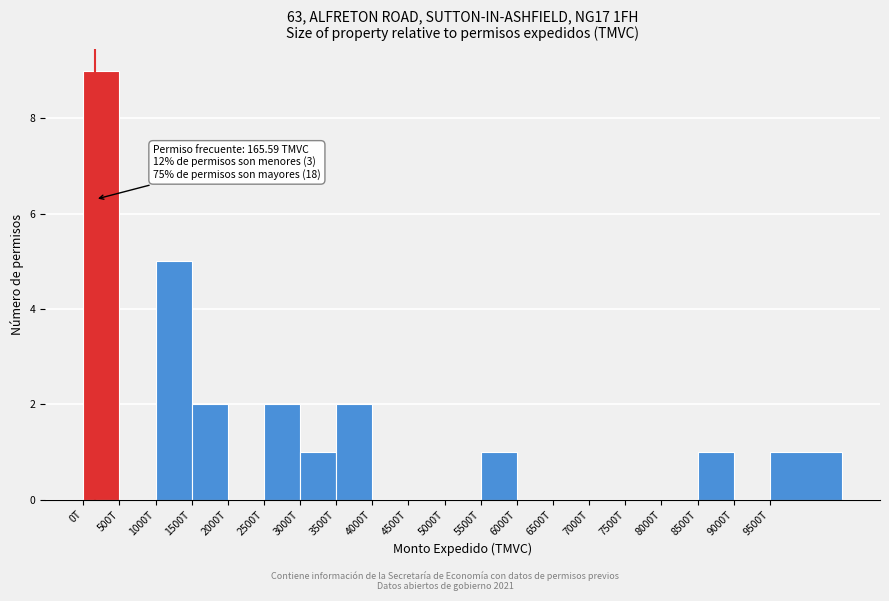

Reading left to right, transcribe all the data shown in this chart.

0T=9	500T=0	1000T=5	1500T=2	2000T=0	2500T=2	3000T=1	3500T=2	4000T=0	4500T=0	5000T=0	5500T=1	6000T=0	6500T=0	7000T=0	7500T=0	8000T=0	8500T=1	9000T=0	9500T=1